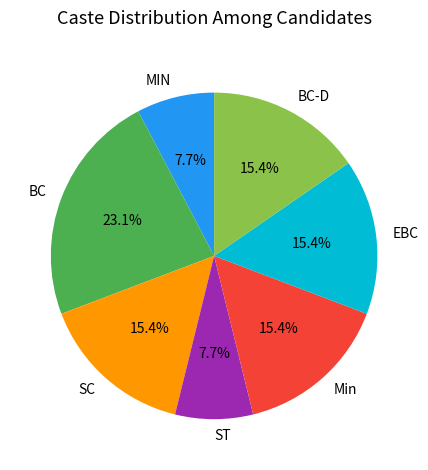

To the nearest percent, what is the combined percentage of ST and BC?

31%